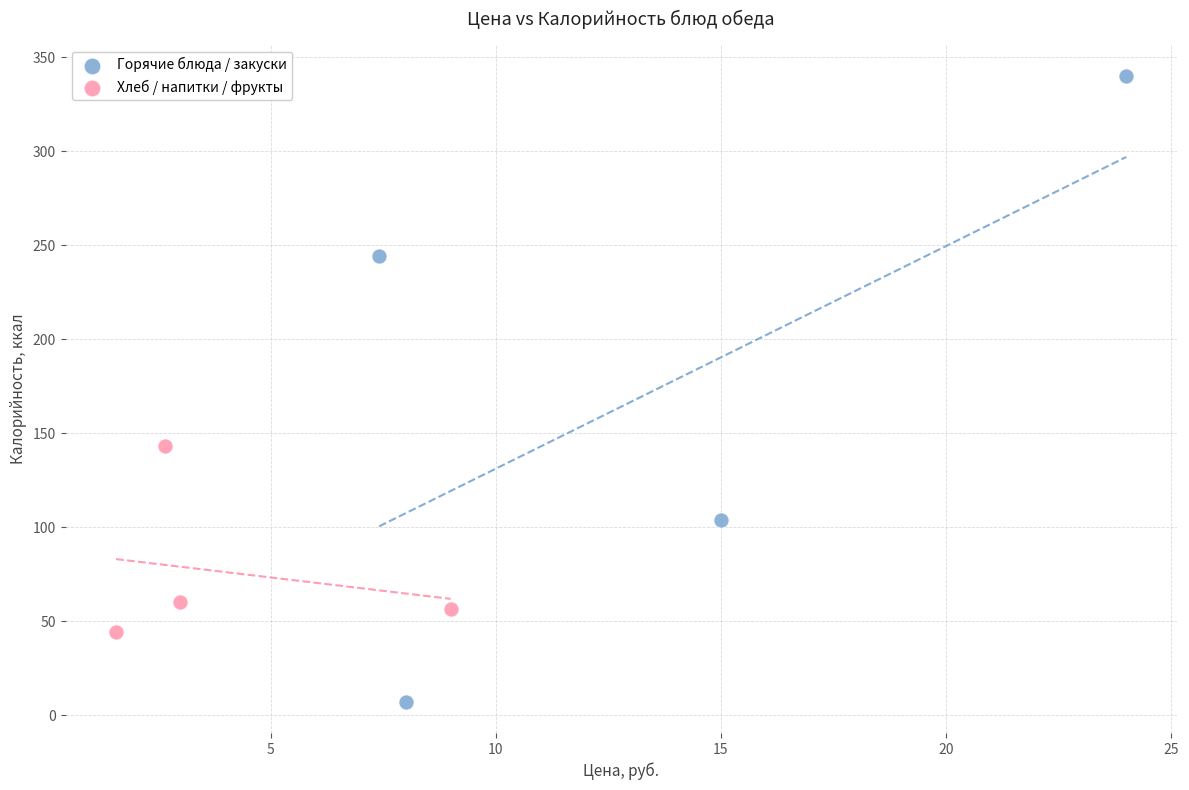

Which series has the widest spread of Y values?

Горячие блюда / закуски